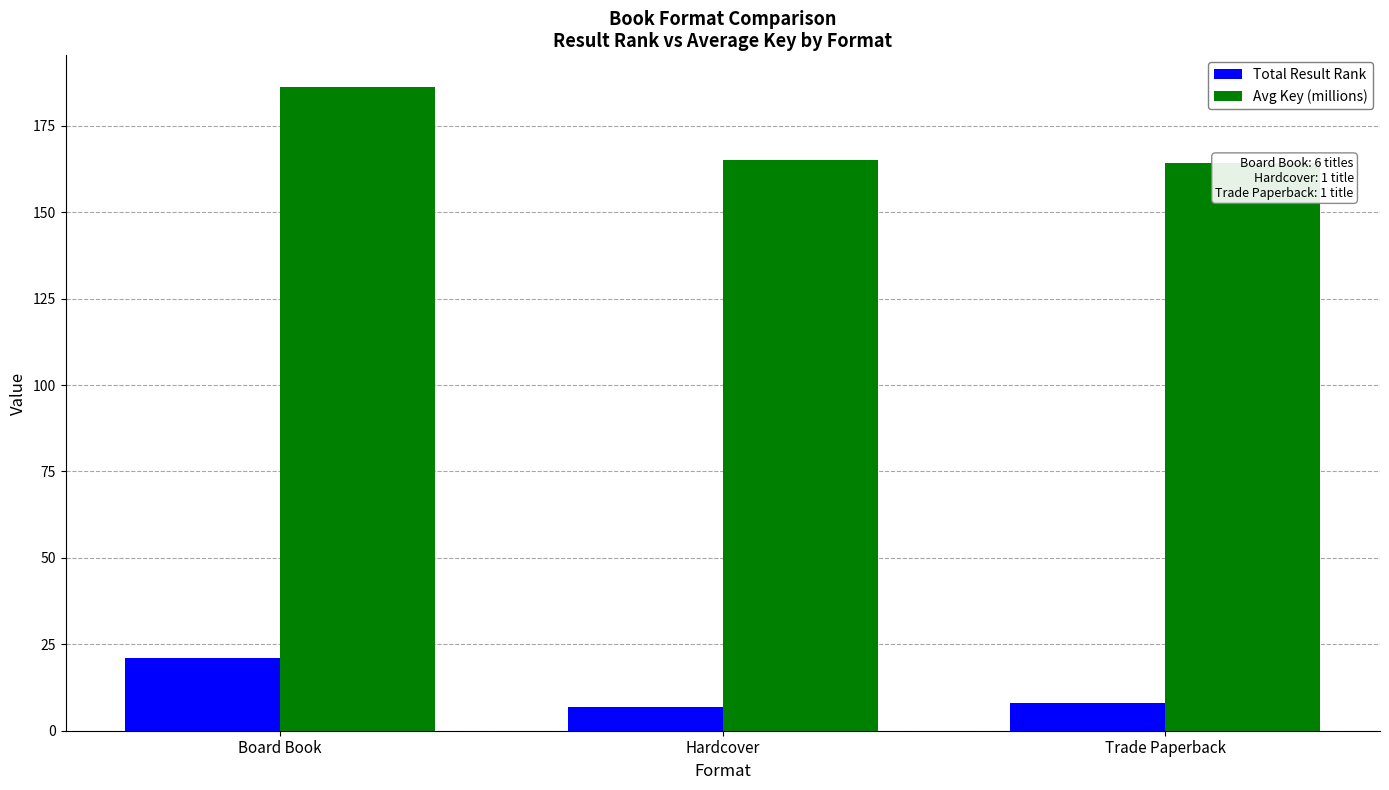

How many values in the Total Result Rank series exceed 8?

1